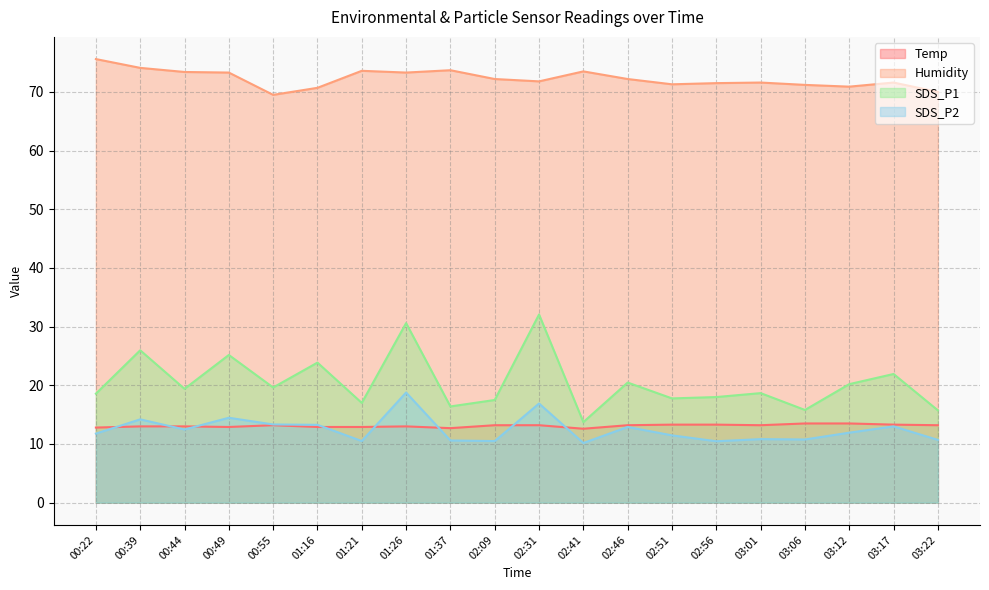

The value of Humidity at 02:51 is 116.0. True or false?

False